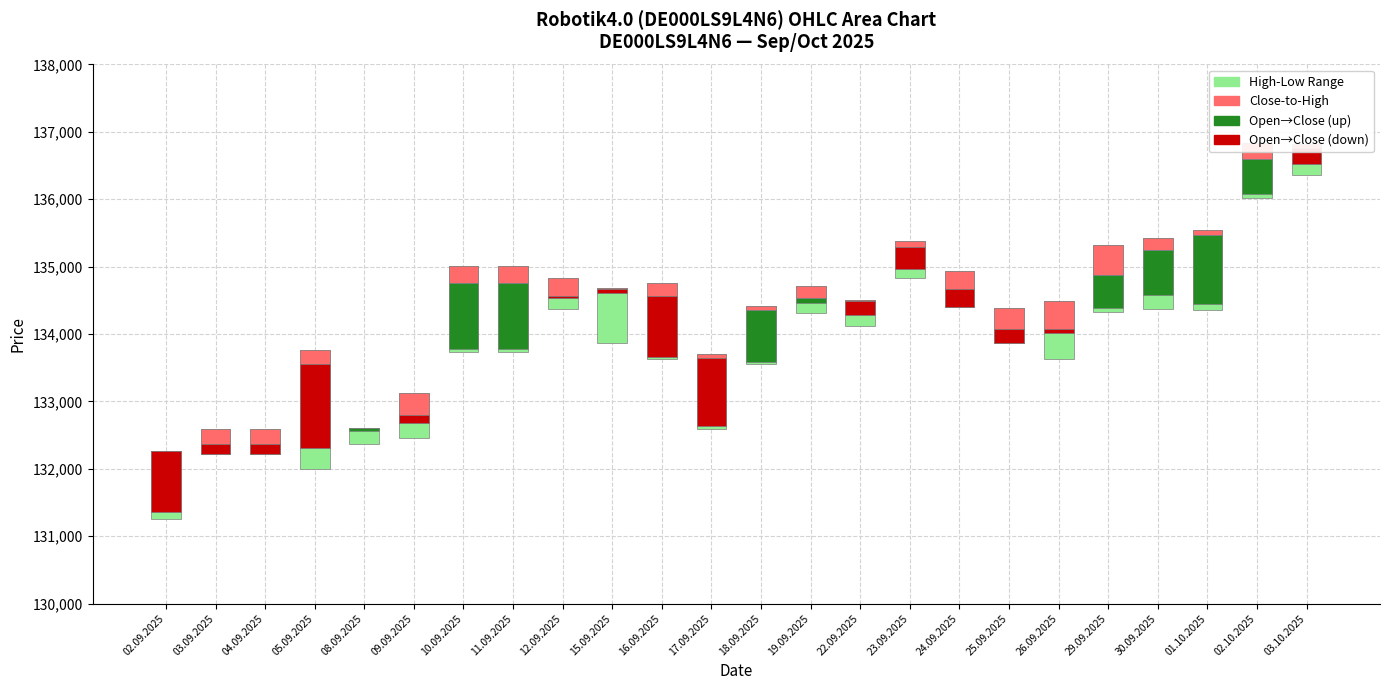

How many bars are there in each group?

4